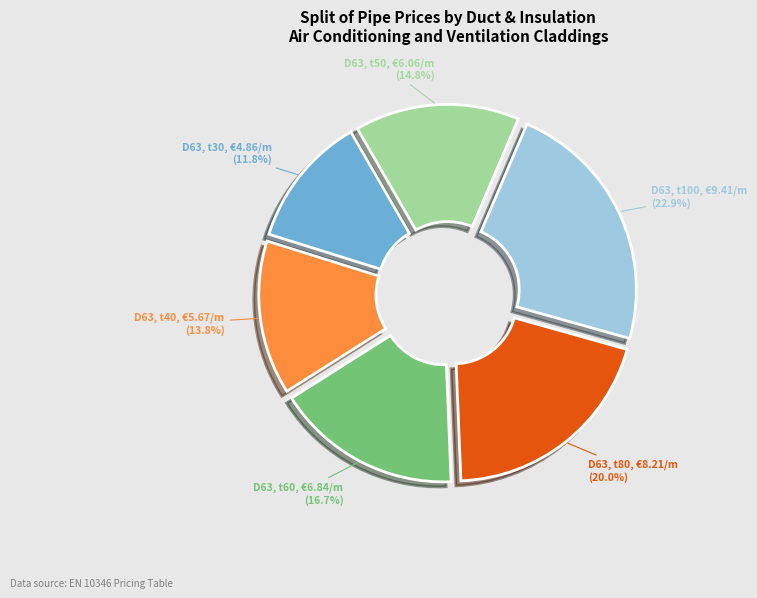

What is the largest slice in the pie chart?

D63, t100